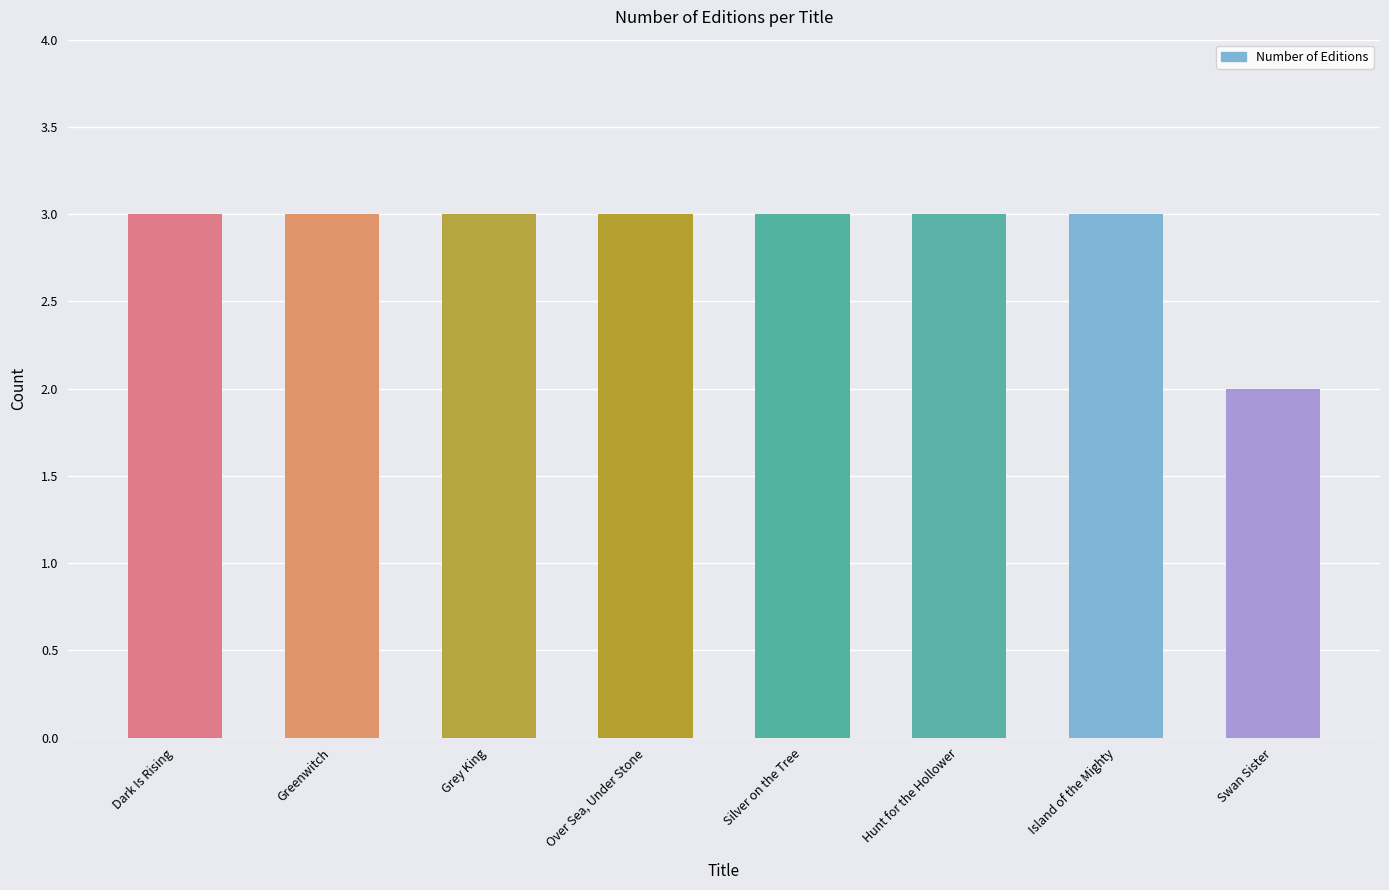

Does the chart contain any negative values?

No